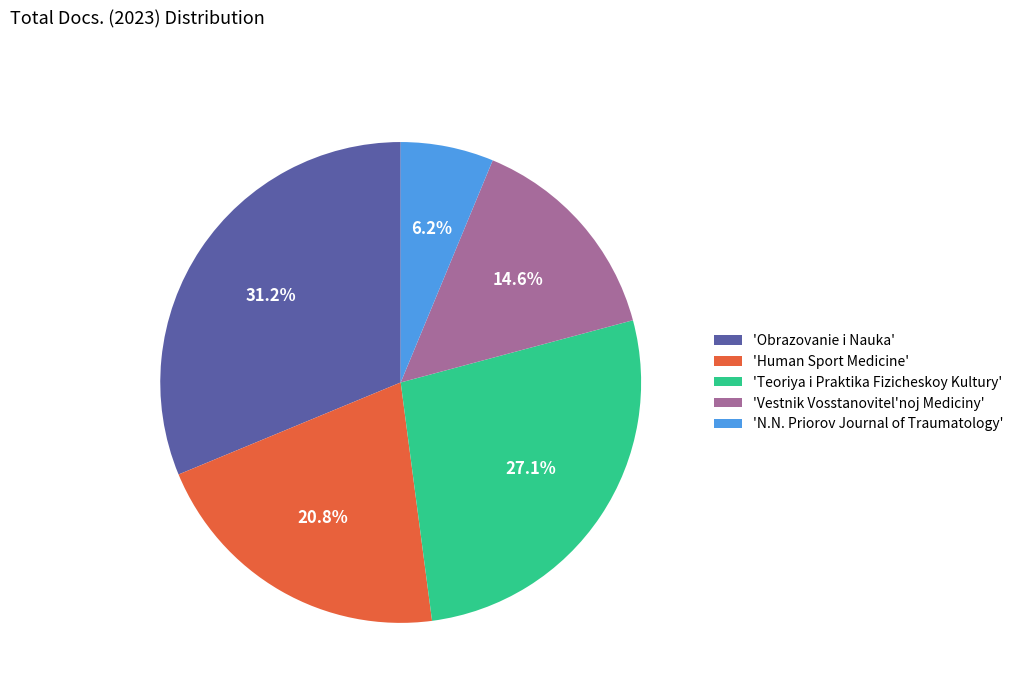

Rank the categories by value from lowest to highest.

'N.N. Priorov Journal of Traumatology', 'Vestnik Vosstanovitel'noj Mediciny', 'Human Sport Medicine', 'Teoriya i Praktika Fizicheskoy Kultury', 'Obrazovanie i Nauka'